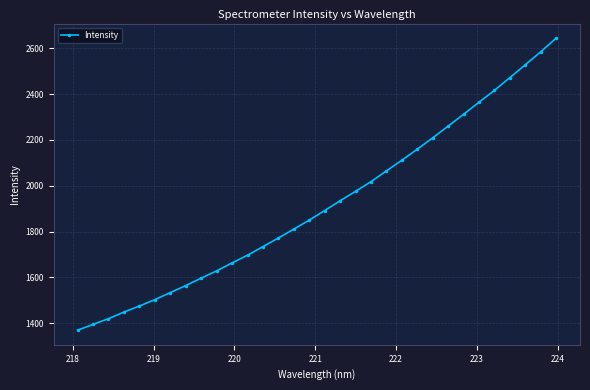

What is the average value?

1919.1